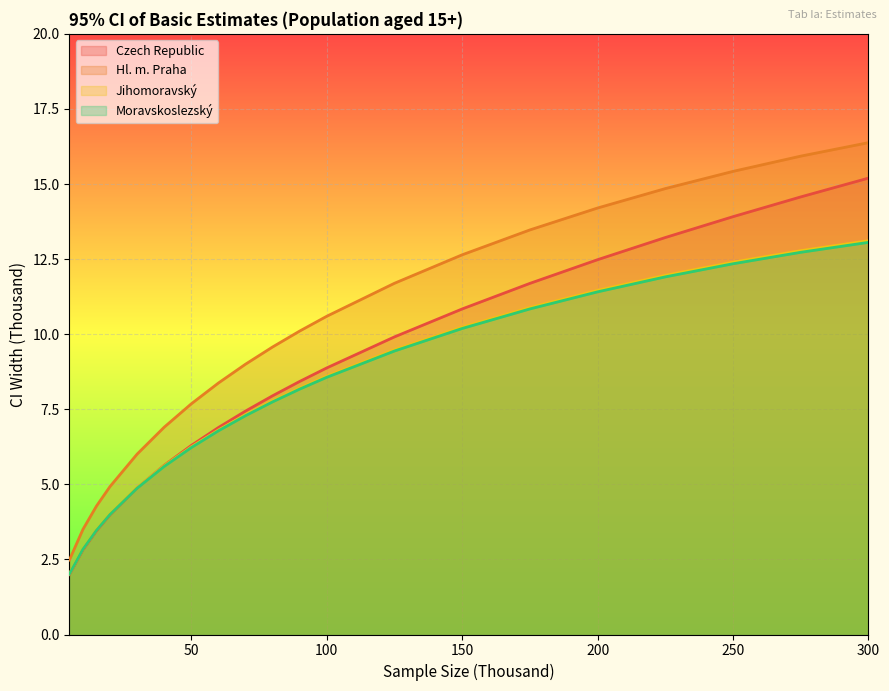

Between which two adjacent categories do Jihomoravský and Czech Republic first intersect?

30 and 40